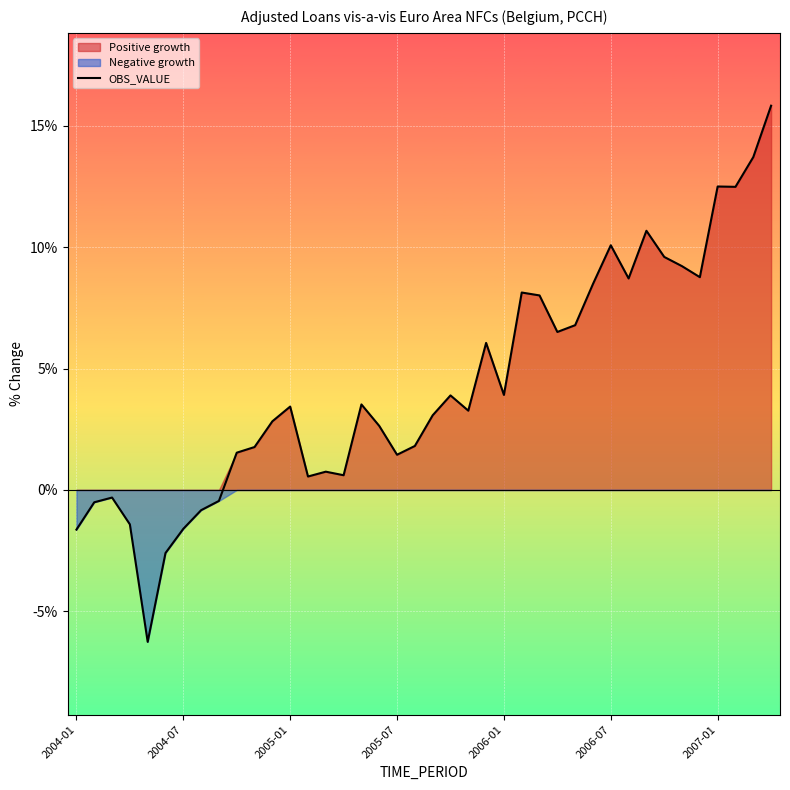

What is the maximum value for OBS_VALUE?

15.8